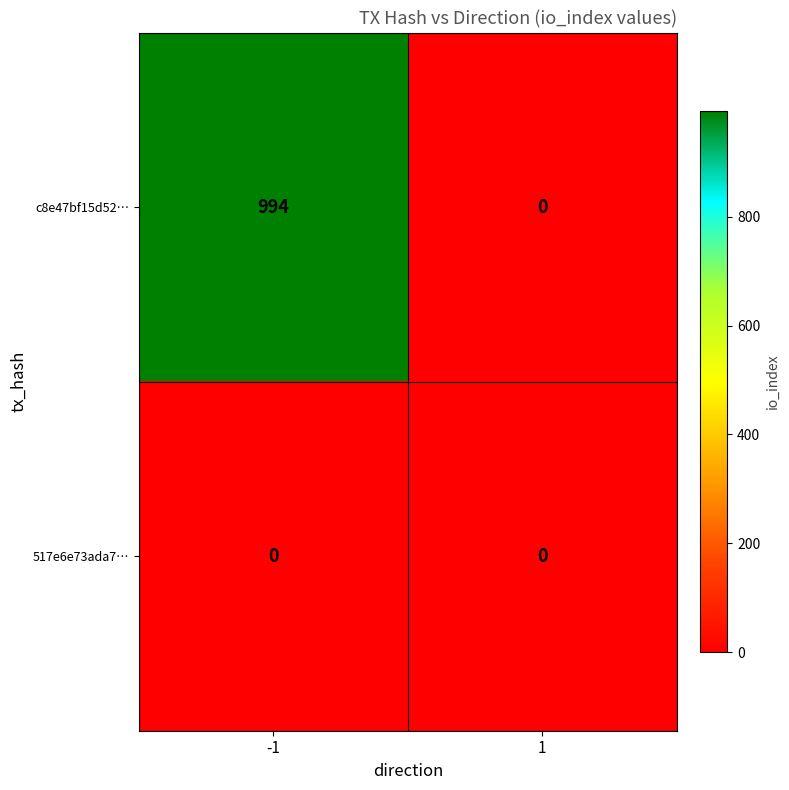

The value of 517e6e73ada7… at -1 is 0. True or false?

True